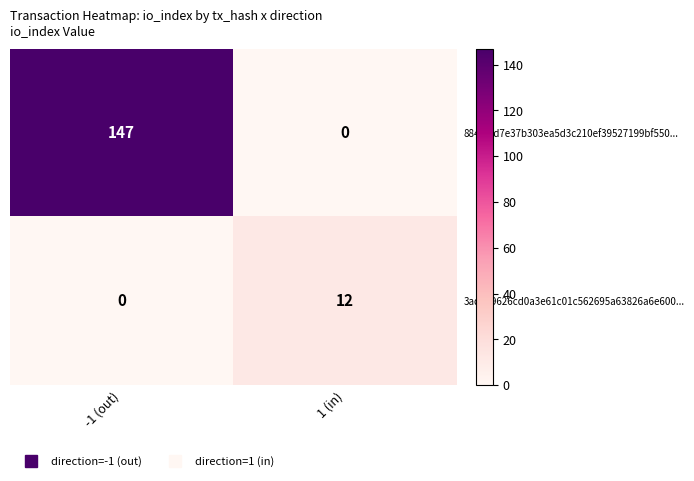

Where is 88475fd7e37b303ea5d3c210ef39527199bf550... nearest to the value 73?

1 (in)